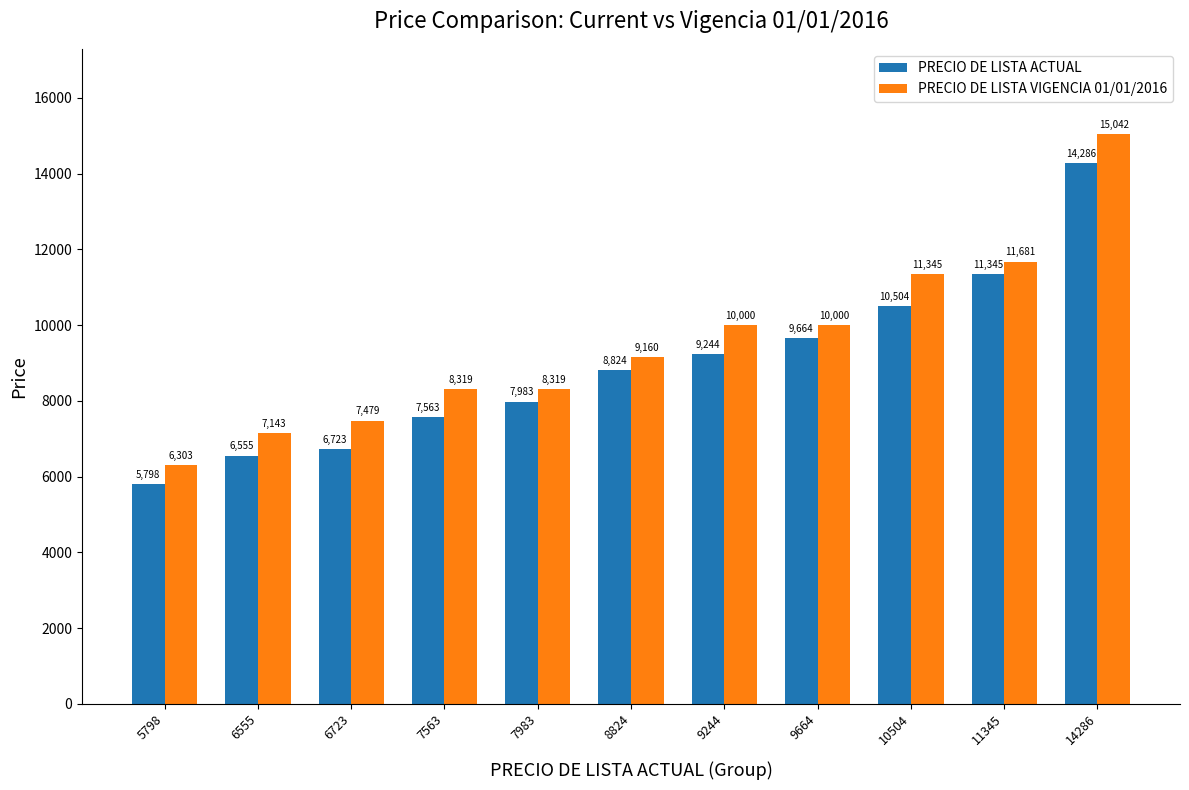

Is it true that PRECIO DE LISTA ACTUAL equals 9664.0 at 9664?

True